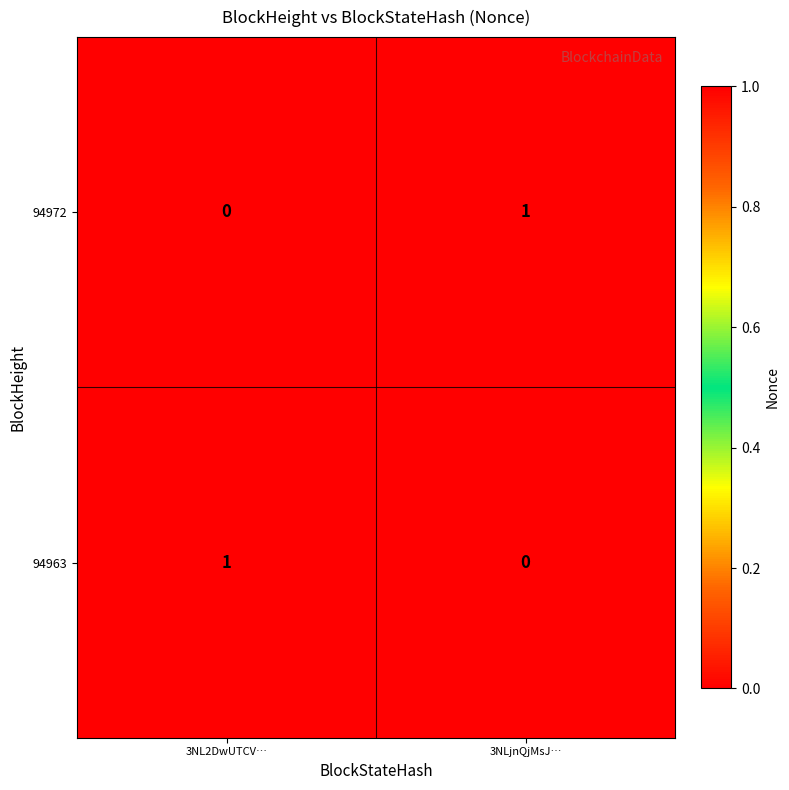

At 3NLjnQjMsJ…, list the series in order from smallest to largest.

94963, 94972